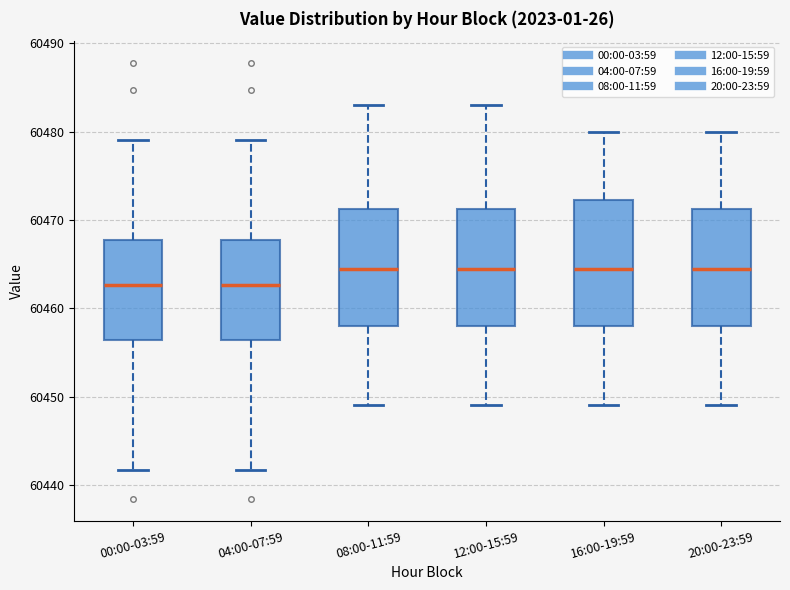

Reading left to right, read every box against the y-axis: the position of its median line, the range the box covers, and the ends of its whiskers. The values are not printed on the chart, so give them approximately, as read against the axis.

00:00-03:59: median 60463, box 60456 to 60468, whiskers 60442 to 60479
04:00-07:59: median 60463, box 60456 to 60468, whiskers 60442 to 60479
08:00-11:59: median 60465, box 60458 to 60471, whiskers 60449 to 60483
12:00-15:59: median 60465, box 60458 to 60471, whiskers 60449 to 60483
16:00-19:59: median 60465, box 60458 to 60472, whiskers 60449 to 60480
20:00-23:59: median 60465, box 60458 to 60471, whiskers 60449 to 60480